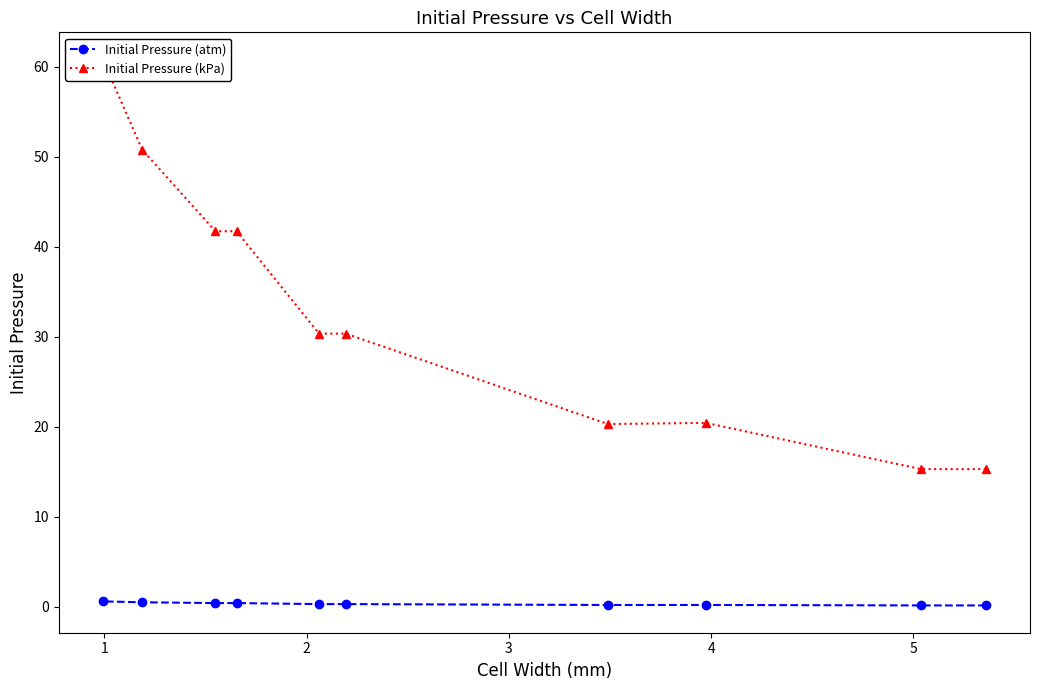

What is the lowest value of the Initial Pressure (atm) series?

0.2